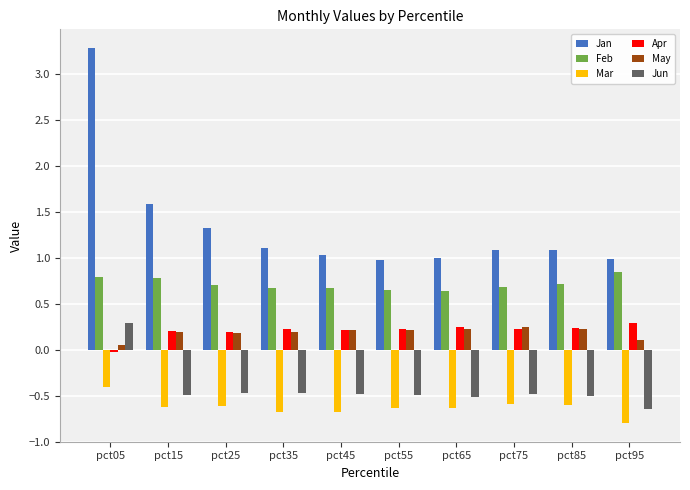

What value does the Jun series have at pct35?

-0.5